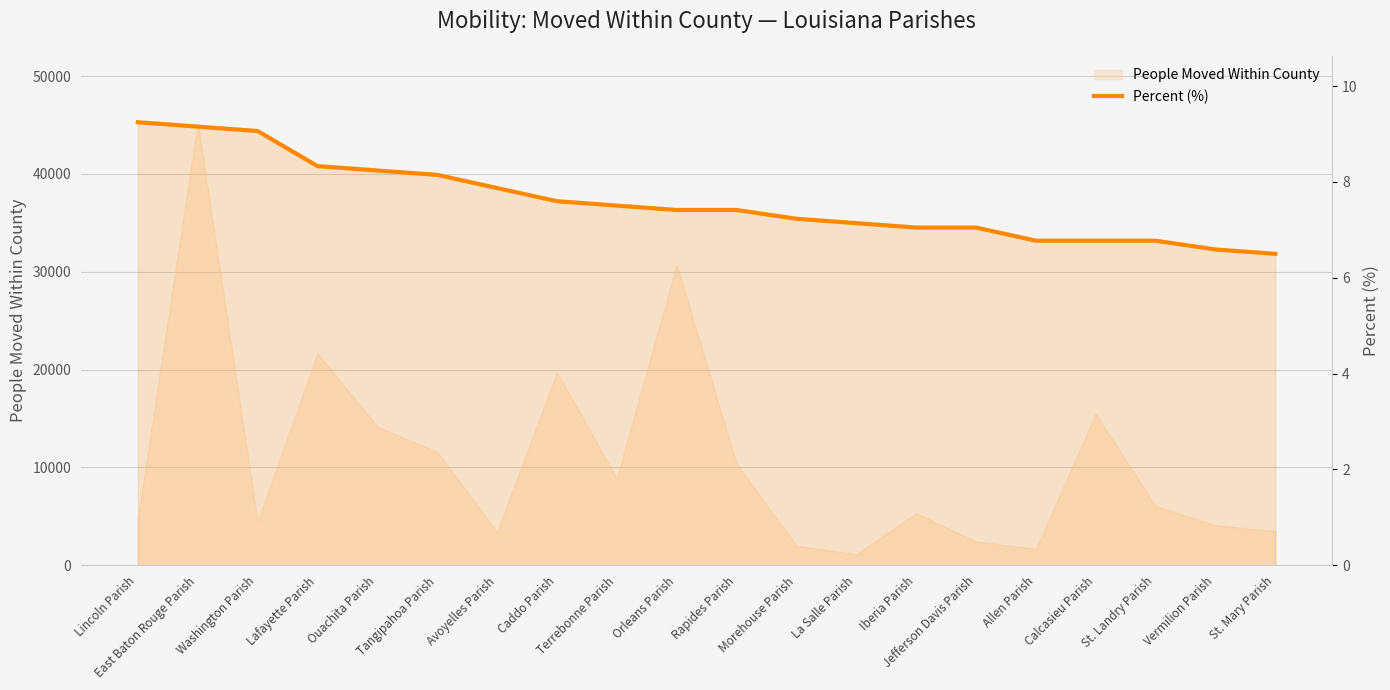

True or false: there are more than 2 points higher than both neighbors.

False